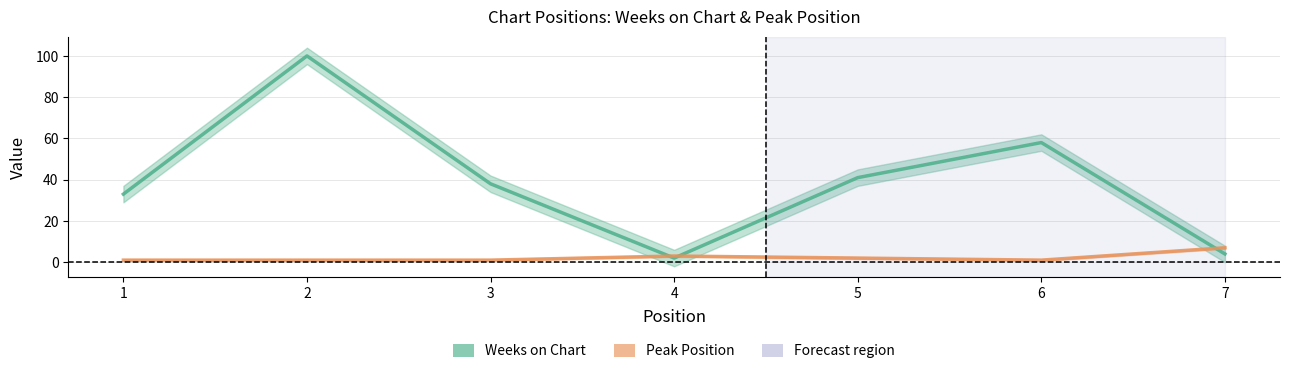

Which series has the largest total across all categories?

Weeks on Chart